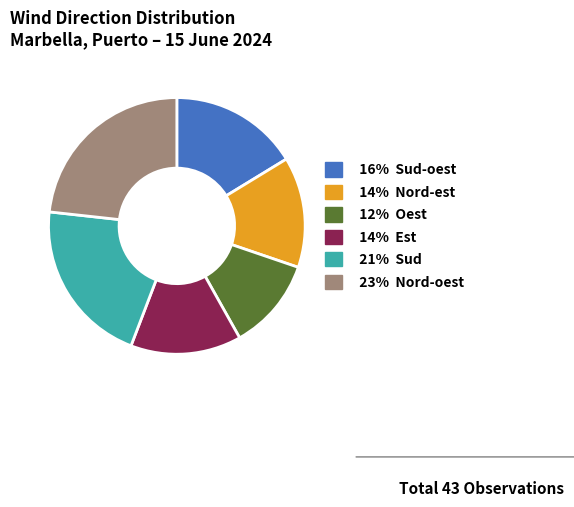

Is there a majority slice in this chart?

No